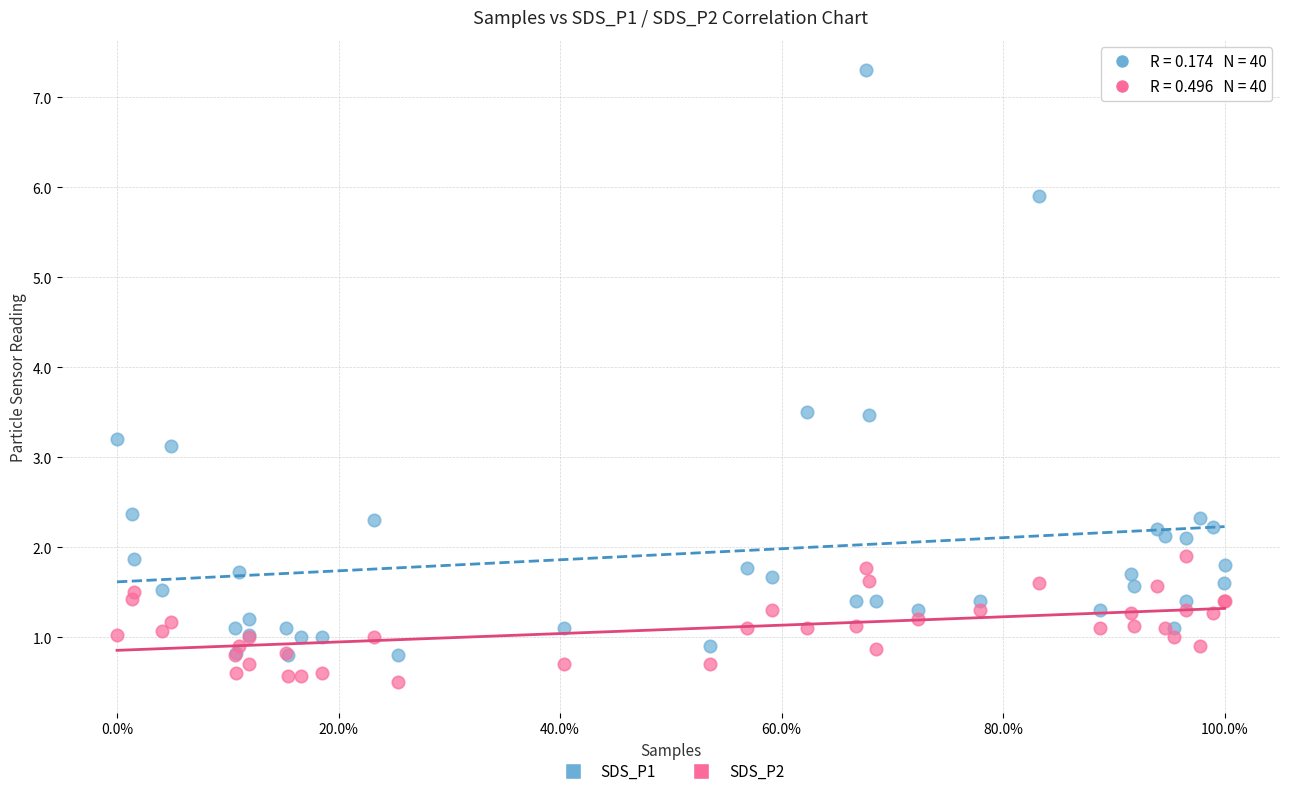

Which series has the widest spread of Y values?

SDS_P1